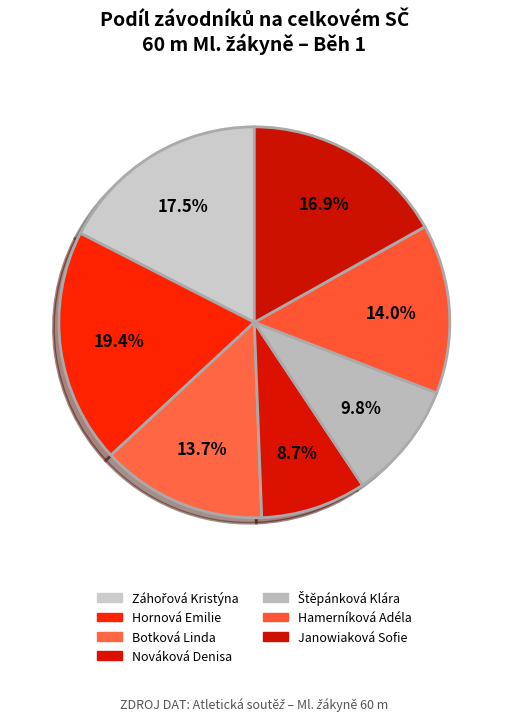

How many segments does this pie chart have?

7